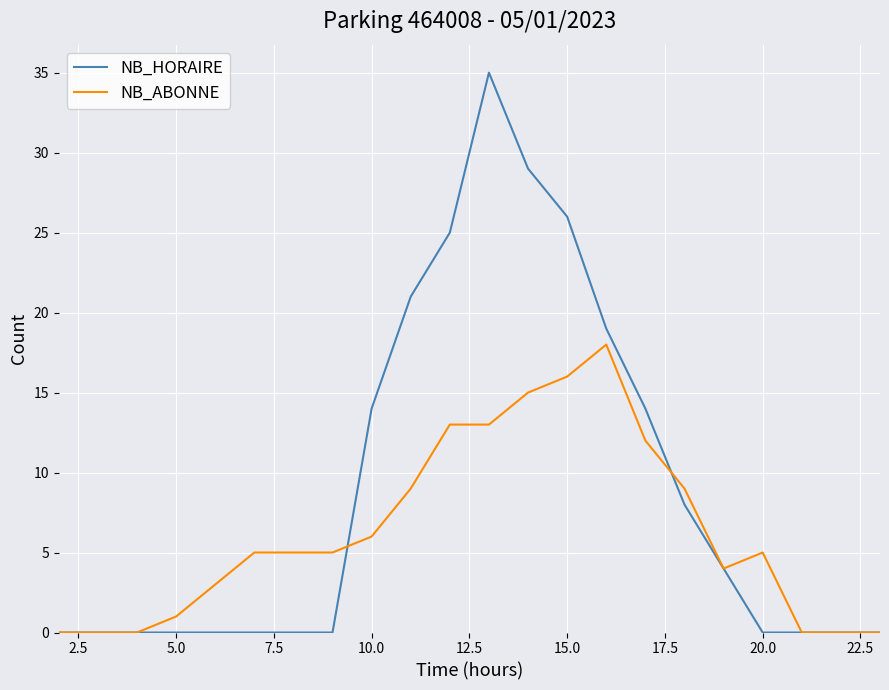

List the series in order of their peak value, lowest first.

NB_ABONNE, NB_HORAIRE